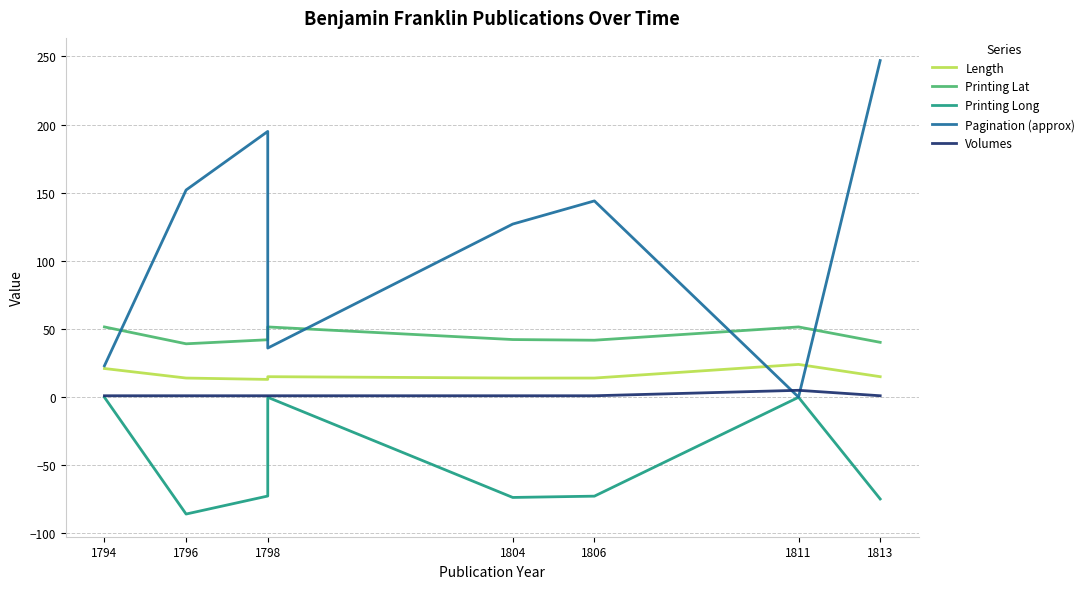

What is the minimum value shown in the chart?

-85.8